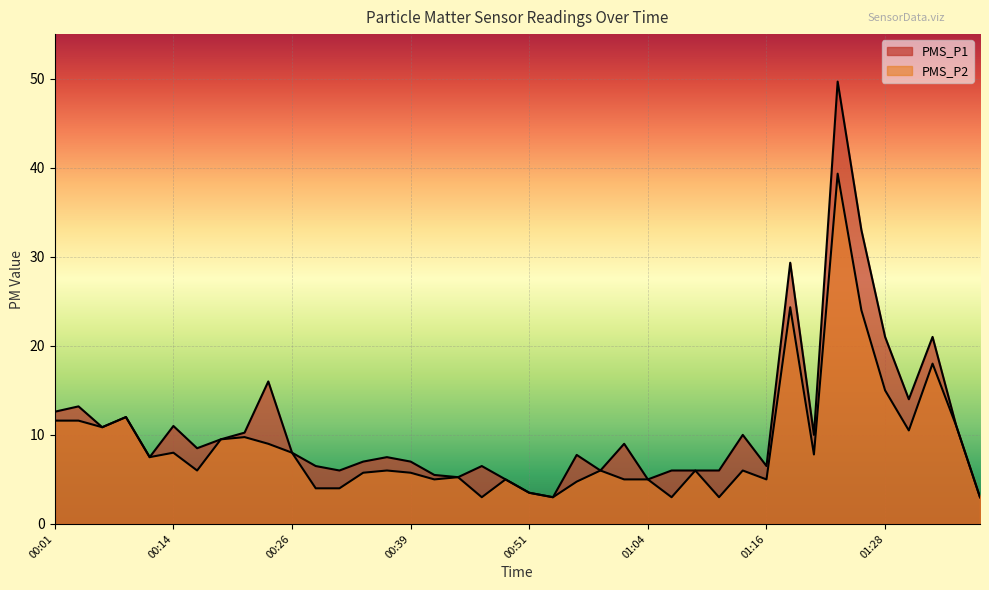

Which series has the largest total across all categories?

PMS_P1